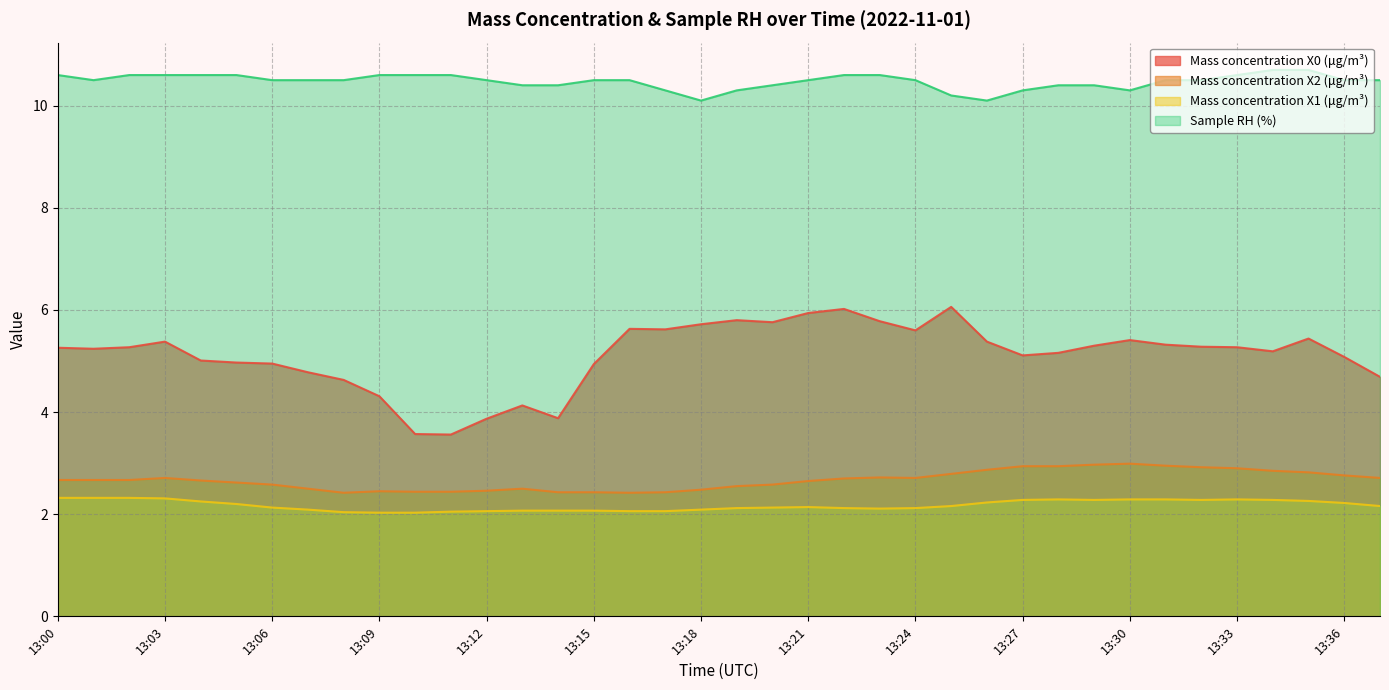

Between 13:12 and 13:01, which is larger?

13:01